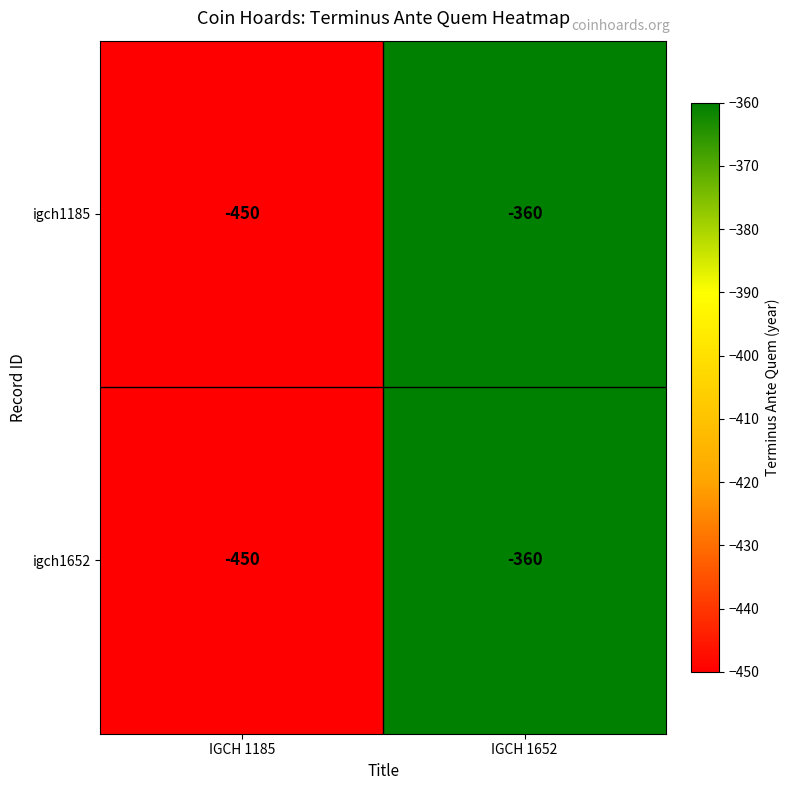

What is the total value across all series at IGCH 1185?

-900